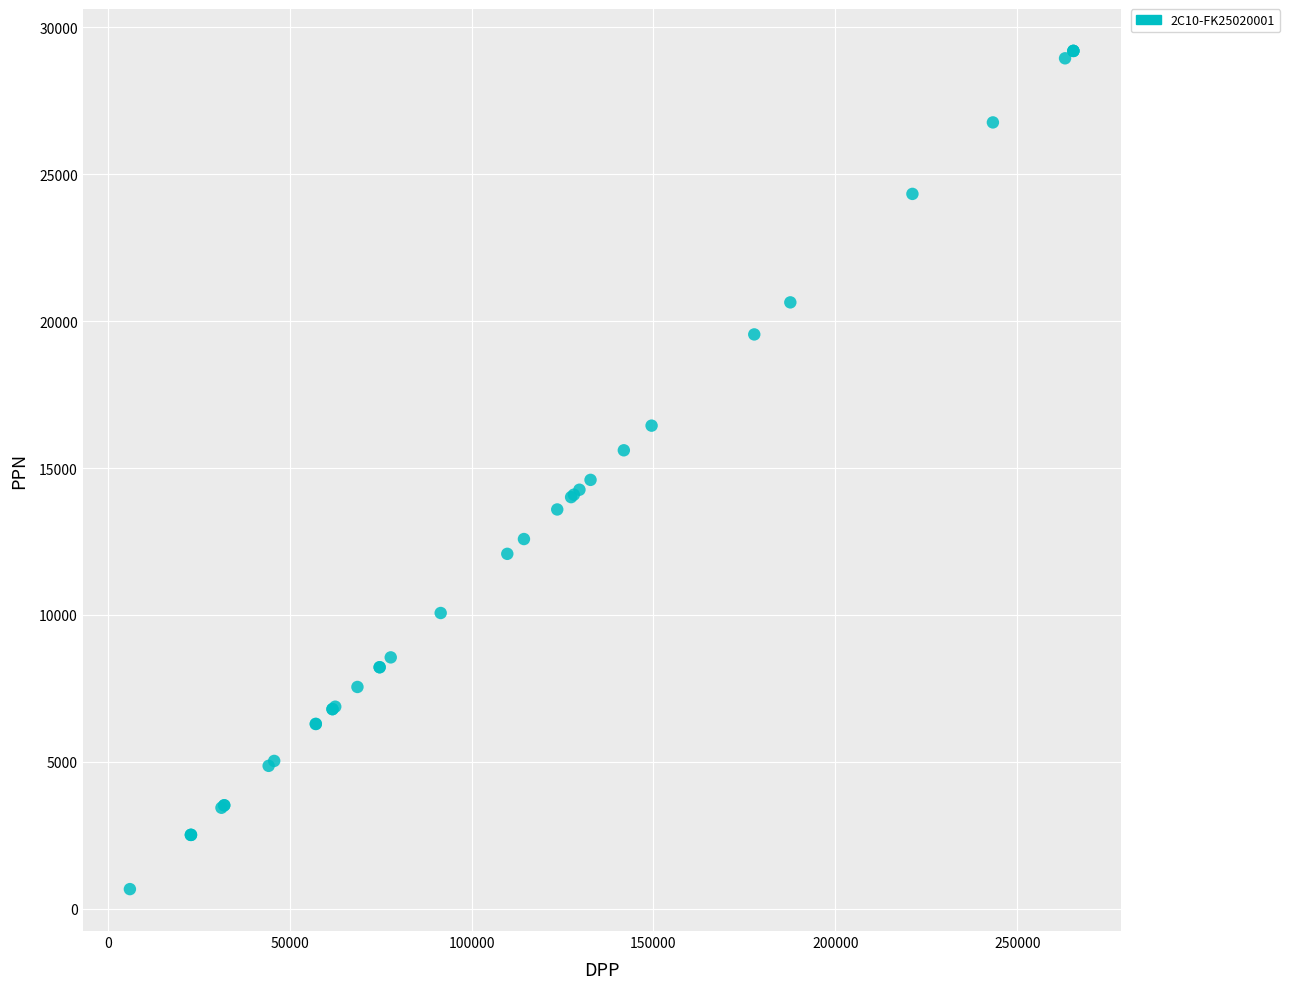

What Y value in the scatter plot is closest to 14933?

14598.1